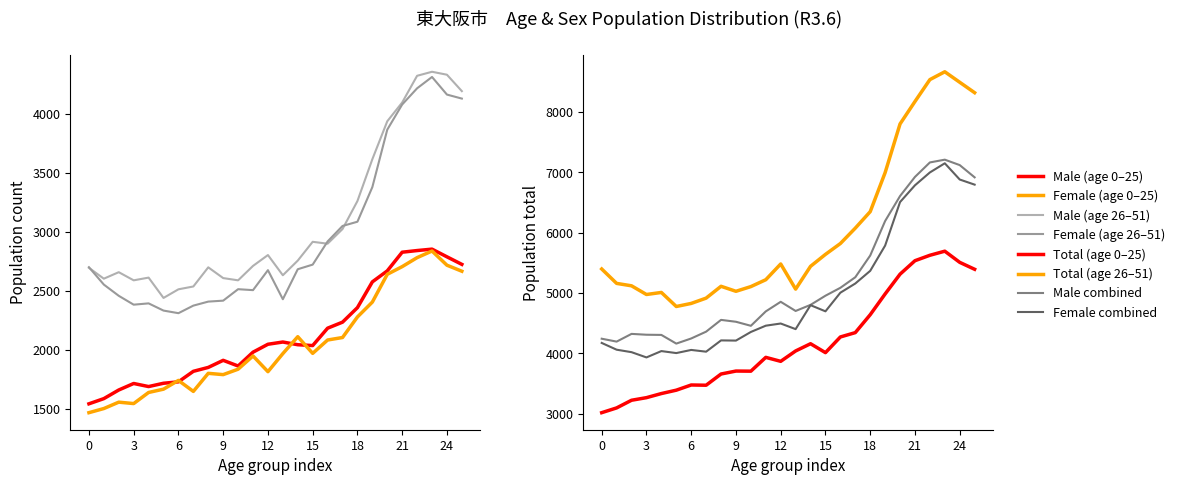

At how many categories does at least one series exceed 3324?

26